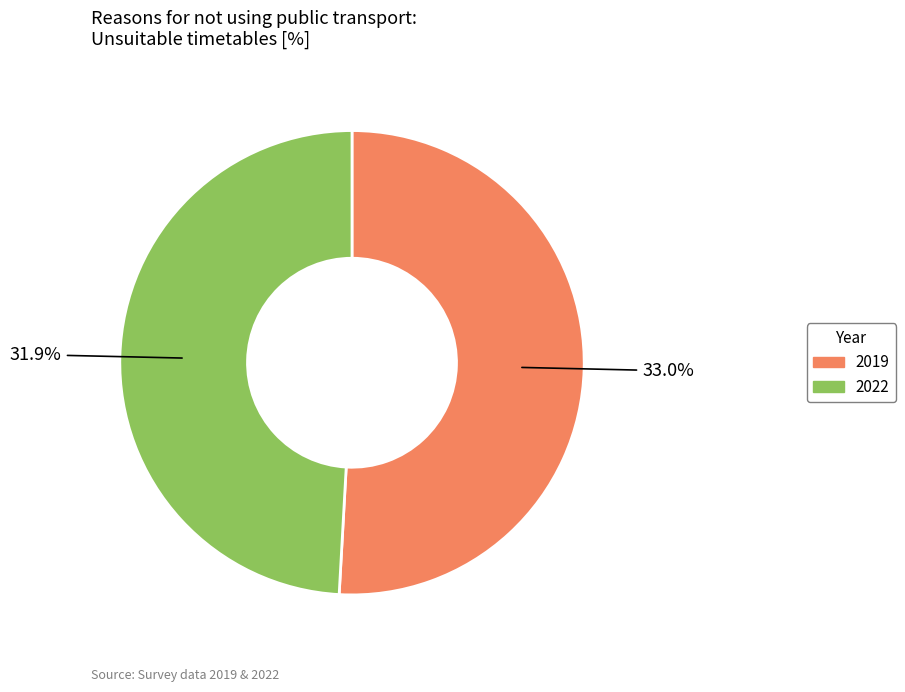

Rank the categories by value from highest to lowest.

2019, 2022